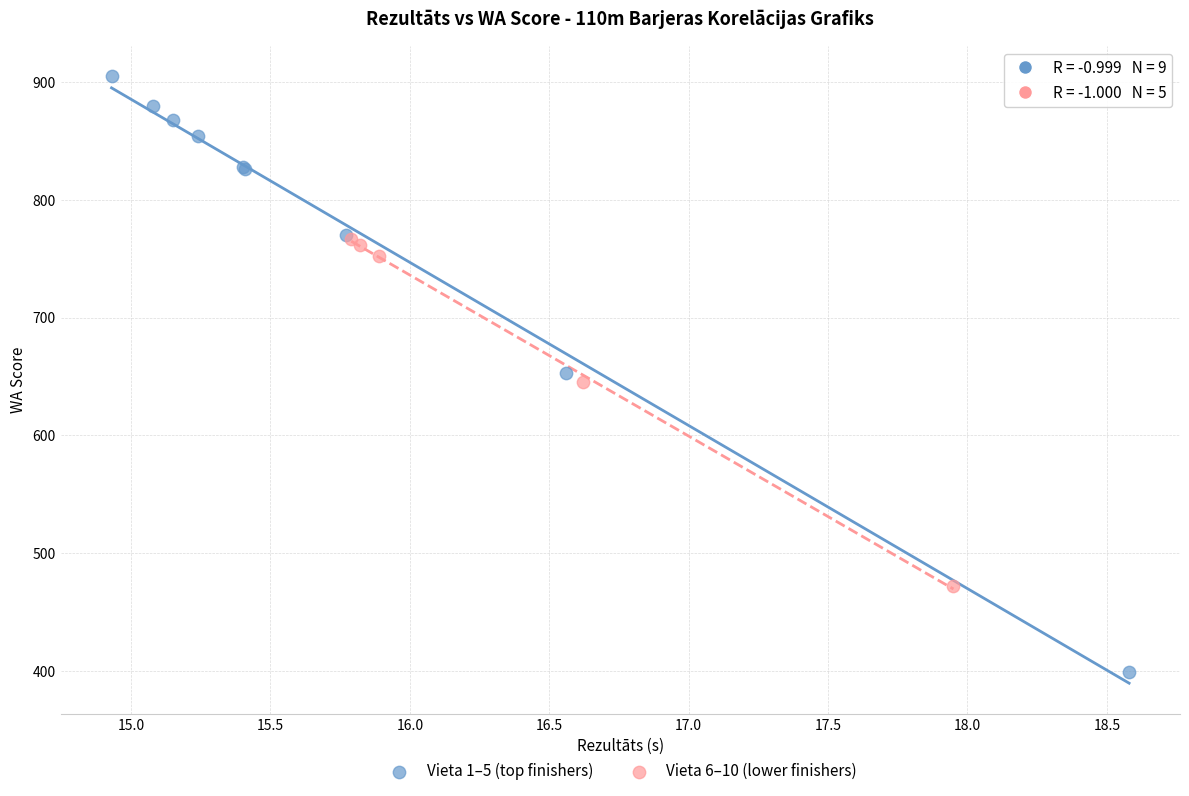

Which series contains the lowest Y value?

Vieta 1–5 (top finishers)